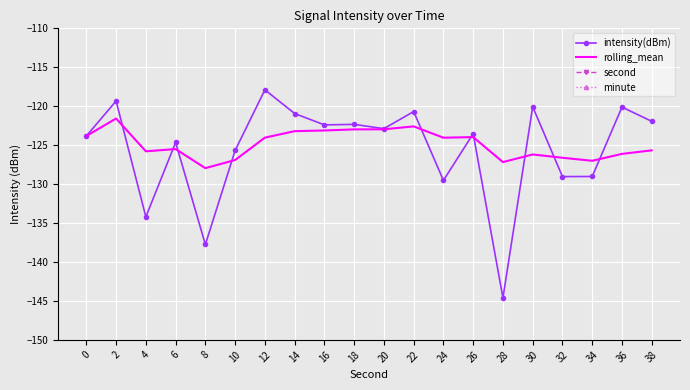

What is the total value across all series at 4?

-256.0